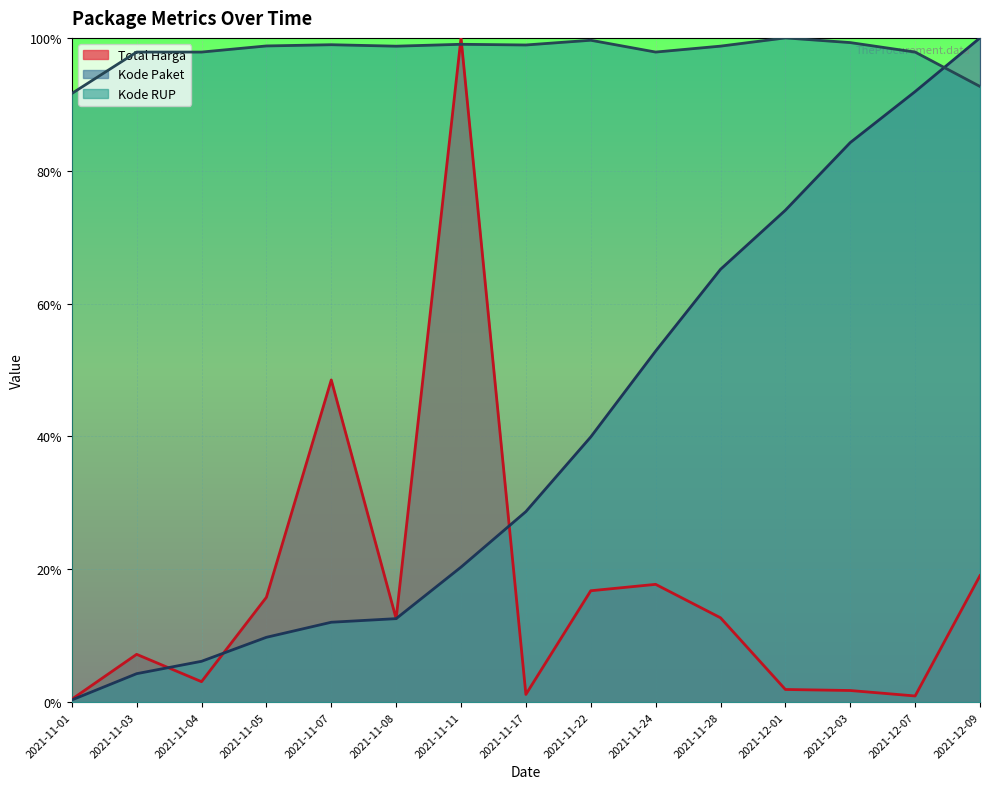

Where do Kode RUP and Total Harga first cross each other?

2021-11-08 and 2021-11-11